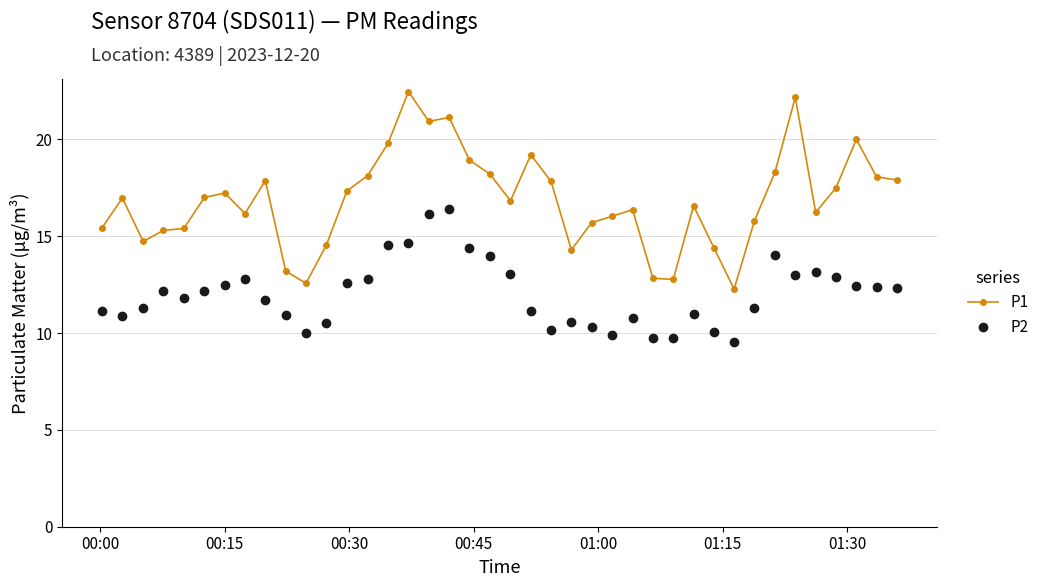

What is the greatest value displayed?

22.5